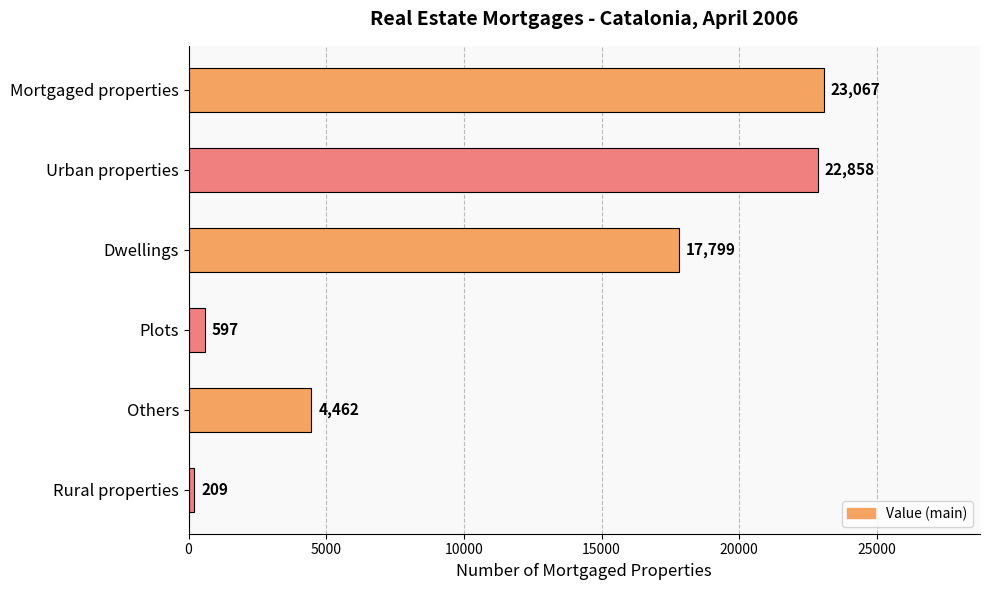

What is the difference between the second highest and minimum values?

22649